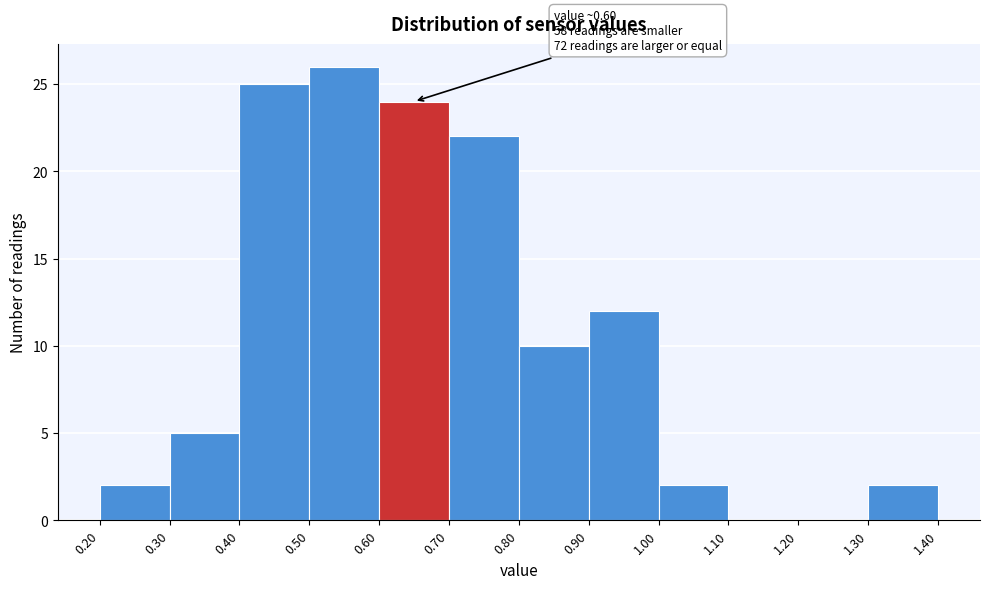

Over which range of the x-axis is the bar tallest?

0.50 to 0.60